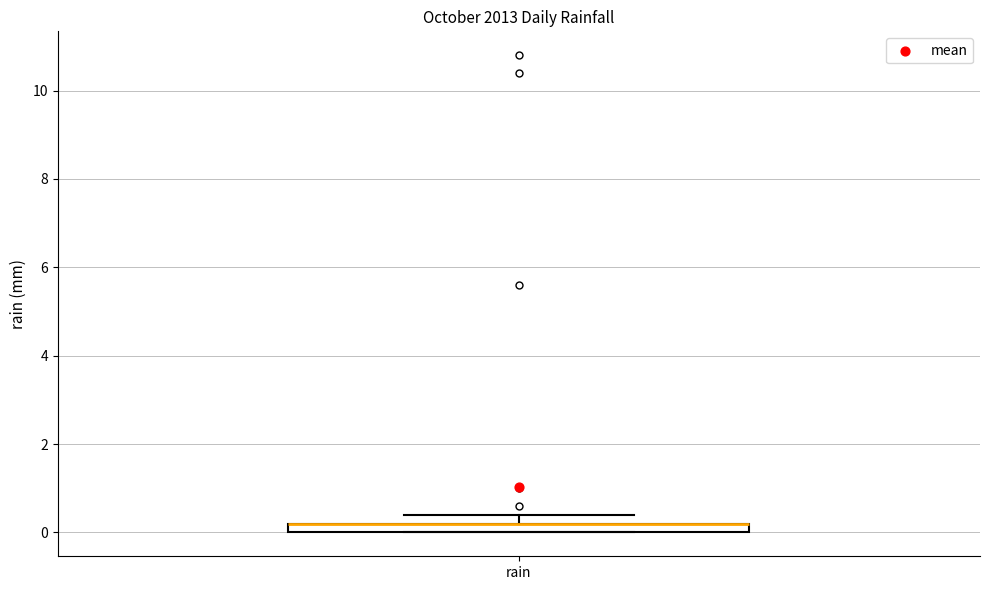

Where is the lower edge of the box for rain on the y-axis? The values are not printed on the chart, so give them approximately, as read against the axis.

0.0